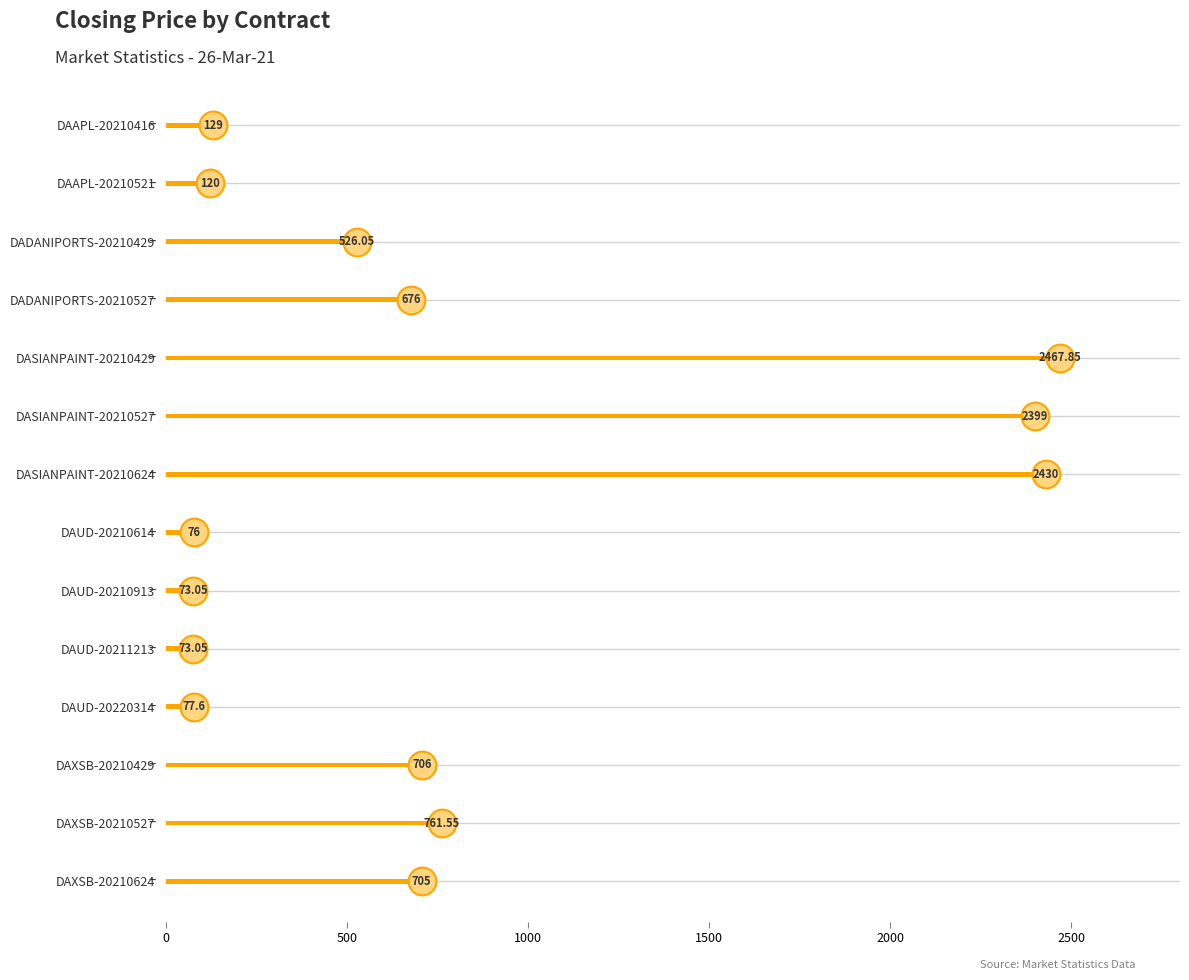

Between DAXSB-20210527 and DASIANPAINT-20210624, which is larger?

DASIANPAINT-20210624